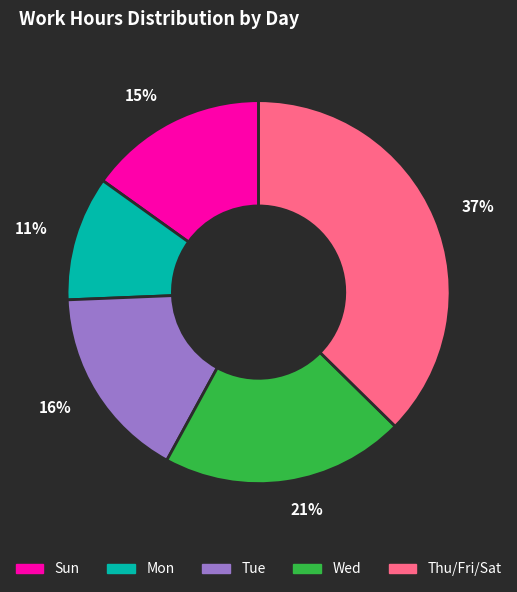

True or false: 15% accounts for 15% of the total.

True